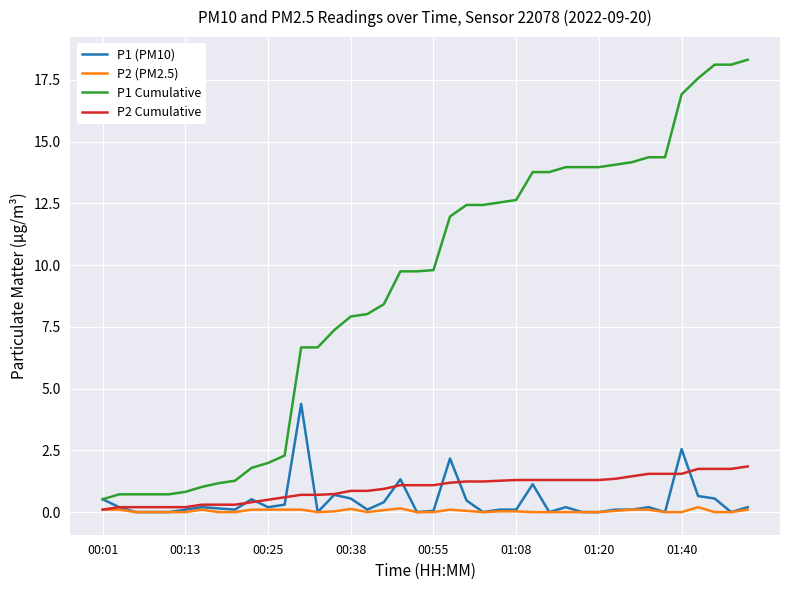

Which series has the largest total across all categories?

P1 Cumulative